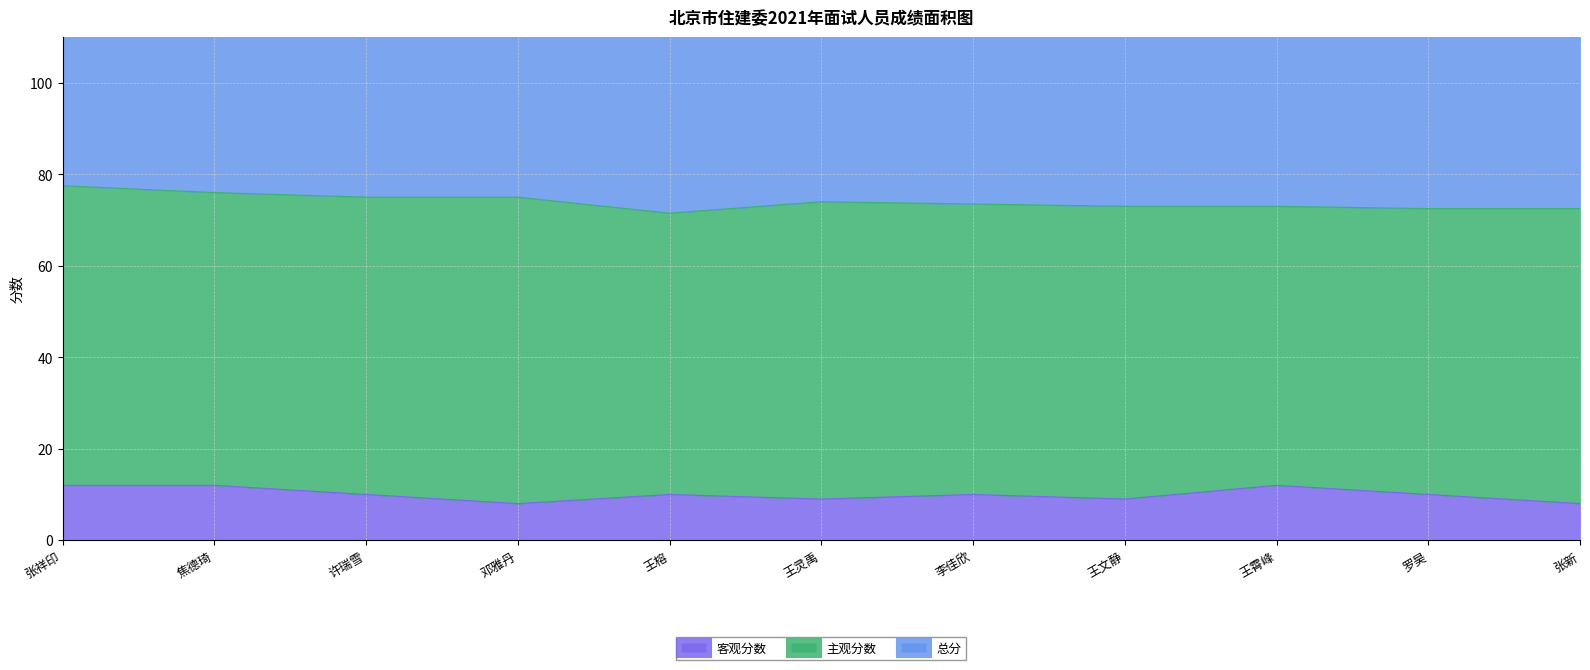

Which series changed the most between 李佳欣 and 罗昊?

总分